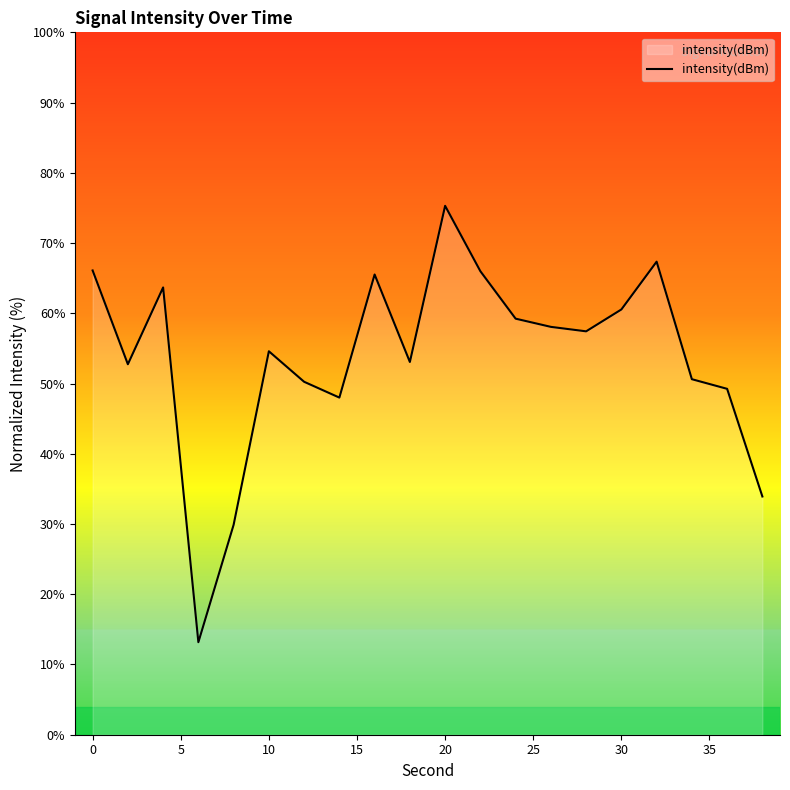

What is the minimum value shown in the chart?

13.2